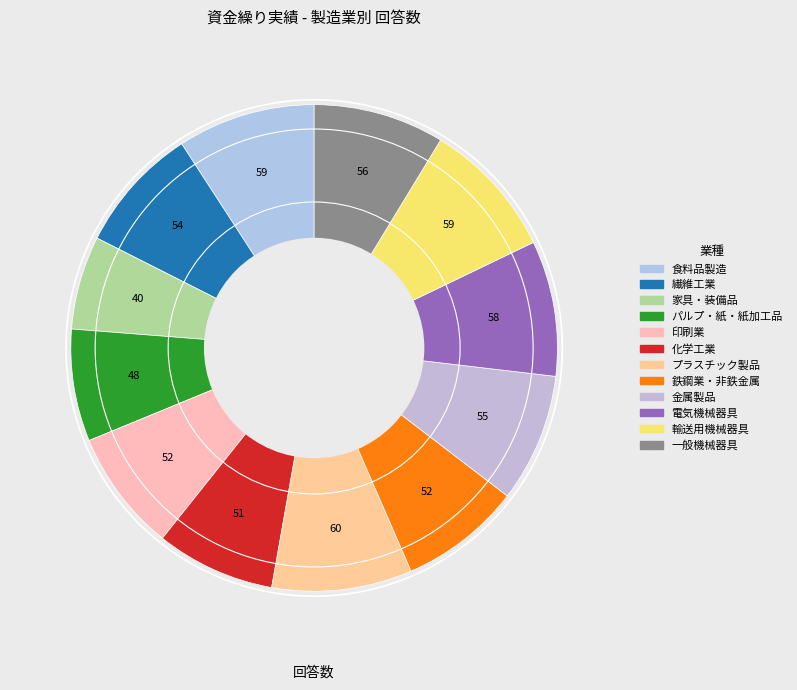

Is it true that 化学工業 is 15% of the pie?

False